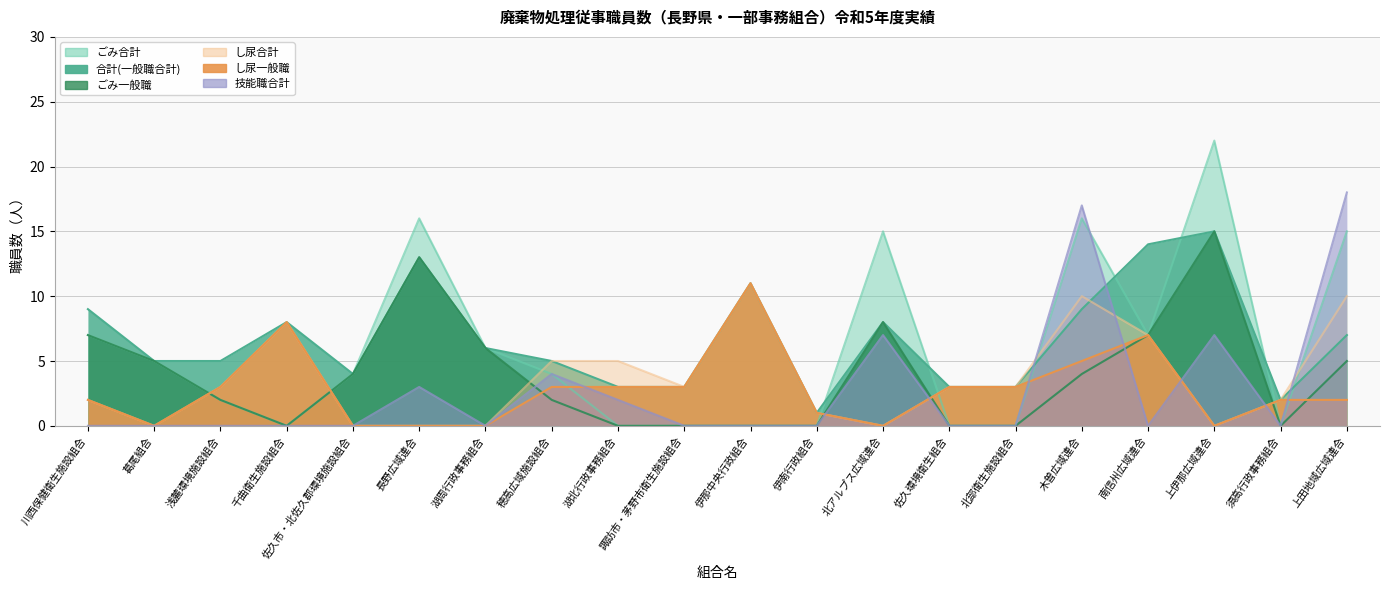

True or false: 合計(一般職合計) has a value of 5 at 穂高広域施設組合.

True